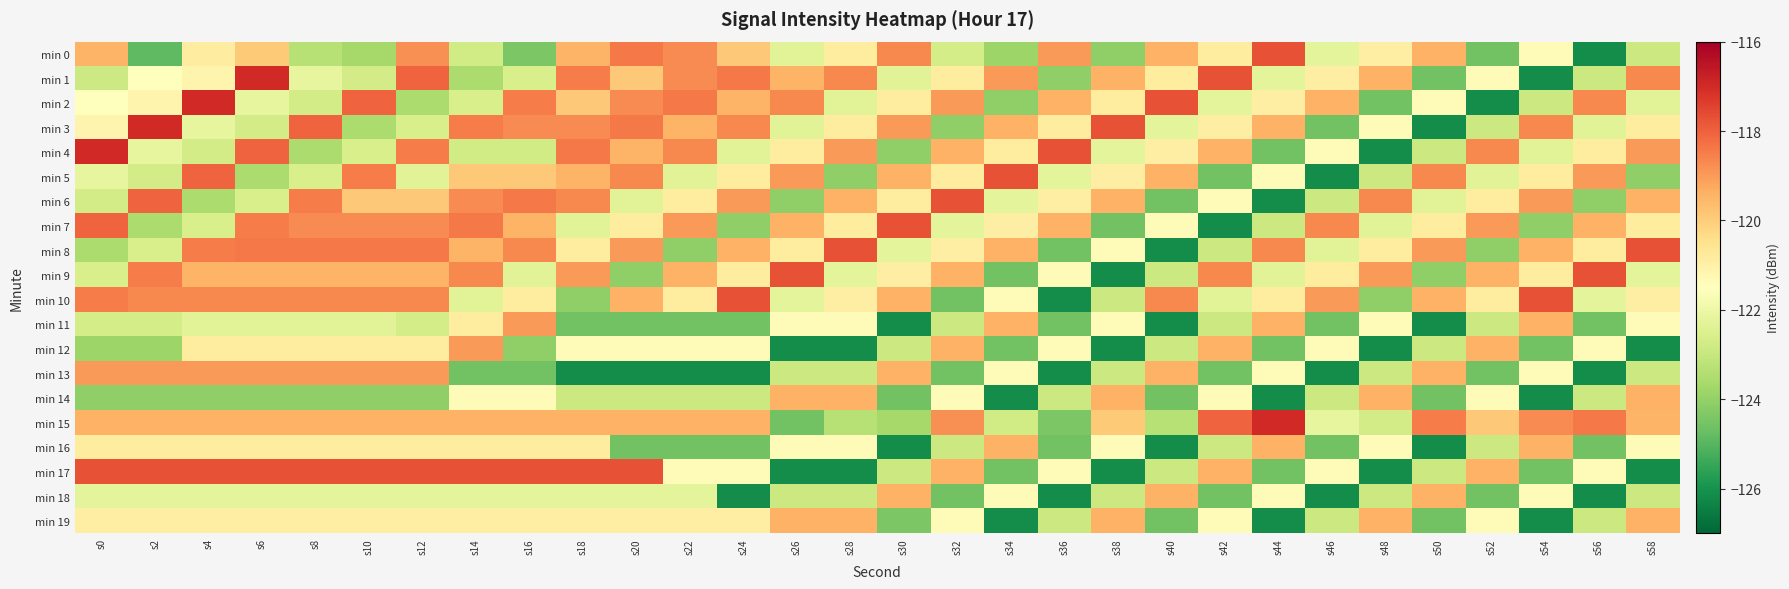

Reading left to right, transcribe all the data shown in this chart.

min 0: s0=-119.5	s2=-124.9	s4=-120.9	s6=-119.9	s8=-123.3	s10=-123.7	s12=-118.8	s14=-122.8	s16=-124.4	s18=-119.4	s20=-118.4	s22=-118.7	s24=-119.9	s26=-122.4	s28=-120.8	s30=-118.7	s32=-122.7	s34=-123.8	s36=-119.0	s38=-124.1	s40=-119.4	s42=-120.8	s44=-117.7	s46=-122.2	s48=-120.9	s50=-119.4	s52=-124.6	s54=-121.4	s56=-126.1	s58=-122.9
min 1: s0=-122.9	s2=-121.5	s4=-121.1	s6=-116.9	s8=-122.1	s10=-122.7	s12=-118.1	s14=-123.5	s16=-122.6	s18=-118.5	s20=-119.9	s22=-118.7	s24=-118.4	s26=-119.4	s28=-118.7	s30=-122.4	s32=-120.8	s34=-119.0	s36=-124.1	s38=-119.4	s40=-120.8	s42=-117.7	s44=-122.2	s46=-120.9	s48=-119.4	s50=-124.6	s52=-121.4	s54=-126.1	s56=-122.9	s58=-118.7
min 2: s0=-121.5	s2=-121.1	s4=-116.9	s6=-122.1	s8=-122.7	s10=-118.1	s12=-123.5	s14=-122.6	s16=-118.5	s18=-119.9	s20=-118.7	s22=-118.4	s24=-119.4	s26=-118.7	s28=-122.4	s30=-120.8	s32=-119.0	s34=-124.1	s36=-119.4	s38=-120.8	s40=-117.7	s42=-122.2	s44=-120.9	s46=-119.4	s48=-124.6	s50=-121.4	s52=-126.1	s54=-122.9	s56=-118.7	s58=-122.4
min 3: s0=-121.1	s2=-116.9	s4=-122.1	s6=-122.7	s8=-118.1	s10=-123.5	s12=-122.6	s14=-118.5	s16=-118.7	s18=-118.7	s20=-118.4	s22=-119.4	s24=-118.7	s26=-122.4	s28=-120.8	s30=-119.0	s32=-124.1	s34=-119.4	s36=-120.8	s38=-117.7	s40=-122.2	s42=-120.9	s44=-119.4	s46=-124.6	s48=-121.4	s50=-126.1	s52=-122.9	s54=-118.7	s56=-122.4	s58=-120.8
min 4: s0=-116.9	s2=-122.1	s4=-122.7	s6=-118.1	s8=-123.5	s10=-122.6	s12=-118.5	s14=-122.8	s16=-122.8	s18=-118.4	s20=-119.4	s22=-118.7	s24=-122.4	s26=-120.8	s28=-119.0	s30=-124.1	s32=-119.4	s34=-120.8	s36=-117.7	s38=-122.2	s40=-120.9	s42=-119.4	s44=-124.6	s46=-121.4	s48=-126.1	s50=-122.9	s52=-118.7	s54=-122.4	s56=-120.8	s58=-119.0
min 5: s0=-122.1	s2=-122.7	s4=-118.1	s6=-123.5	s8=-122.6	s10=-118.5	s12=-122.4	s14=-119.9	s16=-119.9	s18=-119.4	s20=-118.7	s22=-122.4	s24=-120.8	s26=-119.0	s28=-124.1	s30=-119.4	s32=-120.8	s34=-117.7	s36=-122.2	s38=-120.9	s40=-119.4	s42=-124.6	s44=-121.4	s46=-126.1	s48=-122.9	s50=-118.7	s52=-122.4	s54=-120.8	s56=-119.0	s58=-124.1
min 6: s0=-122.7	s2=-118.1	s4=-123.5	s6=-122.6	s8=-118.5	s10=-119.9	s12=-119.9	s14=-118.7	s16=-118.4	s18=-118.7	s20=-122.4	s22=-120.8	s24=-119.0	s26=-124.1	s28=-119.4	s30=-120.8	s32=-117.7	s34=-122.2	s36=-120.9	s38=-119.4	s40=-124.6	s42=-121.4	s44=-126.1	s46=-122.9	s48=-118.7	s50=-122.4	s52=-120.8	s54=-119.0	s56=-124.1	s58=-119.4
min 7: s0=-118.1	s2=-123.5	s4=-122.6	s6=-118.5	s8=-118.7	s10=-118.7	s12=-118.7	s14=-118.4	s16=-119.4	s18=-122.4	s20=-120.8	s22=-119.0	s24=-124.1	s26=-119.4	s28=-120.8	s30=-117.7	s32=-122.2	s34=-120.9	s36=-119.4	s38=-124.6	s40=-121.4	s42=-126.1	s44=-122.9	s46=-118.7	s48=-122.4	s50=-120.8	s52=-119.0	s54=-124.1	s56=-119.4	s58=-120.8
min 8: s0=-123.5	s2=-122.6	s4=-118.5	s6=-118.4	s8=-118.4	s10=-118.4	s12=-118.4	s14=-119.4	s16=-118.7	s18=-120.8	s20=-119.0	s22=-124.1	s24=-119.4	s26=-120.8	s28=-117.7	s30=-122.2	s32=-120.9	s34=-119.4	s36=-124.6	s38=-121.4	s40=-126.1	s42=-122.9	s44=-118.7	s46=-122.4	s48=-120.8	s50=-119.0	s52=-124.1	s54=-119.4	s56=-120.8	s58=-117.7
min 9: s0=-122.6	s2=-118.5	s4=-119.4	s6=-119.4	s8=-119.4	s10=-119.4	s12=-119.4	s14=-118.7	s16=-122.4	s18=-119.0	s20=-124.1	s22=-119.4	s24=-120.8	s26=-117.7	s28=-122.2	s30=-120.9	s32=-119.4	s34=-124.6	s36=-121.4	s38=-126.1	s40=-122.9	s42=-118.7	s44=-122.4	s46=-120.8	s48=-119.0	s50=-124.1	s52=-119.4	s54=-120.8	s56=-117.7	s58=-122.2
min 10: s0=-118.5	s2=-118.7	s4=-118.7	s6=-118.7	s8=-118.7	s10=-118.7	s12=-118.7	s14=-122.4	s16=-120.8	s18=-124.1	s20=-119.4	s22=-120.8	s24=-117.7	s26=-122.2	s28=-120.9	s30=-119.4	s32=-124.6	s34=-121.4	s36=-126.1	s38=-122.9	s40=-118.7	s42=-122.4	s44=-120.8	s46=-119.0	s48=-124.1	s50=-119.4	s52=-120.8	s54=-117.7	s56=-122.2	s58=-120.9
min 11: s0=-122.7	s2=-122.7	s4=-122.4	s6=-122.4	s8=-122.4	s10=-122.4	s12=-122.7	s14=-120.8	s16=-119.0	s18=-124.6	s20=-124.6	s22=-124.6	s24=-124.6	s26=-121.4	s28=-121.4	s30=-126.1	s32=-122.9	s34=-119.4	s36=-124.6	s38=-121.4	s40=-126.1	s42=-122.9	s44=-119.4	s46=-124.6	s48=-121.4	s50=-126.1	s52=-122.9	s54=-119.4	s56=-124.6	s58=-121.4
min 12: s0=-123.8	s2=-123.8	s4=-120.8	s6=-120.8	s8=-120.8	s10=-120.8	s12=-120.8	s14=-119.0	s16=-124.1	s18=-121.4	s20=-121.4	s22=-121.4	s24=-121.4	s26=-126.1	s28=-126.1	s30=-122.9	s32=-119.4	s34=-124.6	s36=-121.4	s38=-126.1	s40=-122.9	s42=-119.4	s44=-124.6	s46=-121.4	s48=-126.1	s50=-122.9	s52=-119.4	s54=-124.6	s56=-121.4	s58=-126.1
min 13: s0=-119.0	s2=-119.0	s4=-119.0	s6=-119.0	s8=-119.0	s10=-119.0	s12=-119.0	s14=-124.6	s16=-124.6	s18=-126.1	s20=-126.1	s22=-126.1	s24=-126.1	s26=-122.9	s28=-122.9	s30=-119.4	s32=-124.6	s34=-121.4	s36=-126.1	s38=-122.9	s40=-119.4	s42=-124.6	s44=-121.4	s46=-126.1	s48=-122.9	s50=-119.4	s52=-124.6	s54=-121.4	s56=-126.1	s58=-122.9
min 14: s0=-124.1	s2=-124.1	s4=-124.1	s6=-124.1	s8=-124.1	s10=-124.1	s12=-124.1	s14=-121.4	s16=-121.4	s18=-122.9	s20=-122.9	s22=-122.9	s24=-122.9	s26=-119.4	s28=-119.4	s30=-124.6	s32=-121.4	s34=-126.1	s36=-122.9	s38=-119.4	s40=-124.6	s42=-121.4	s44=-126.1	s46=-122.9	s48=-119.4	s50=-124.6	s52=-121.4	s54=-126.1	s56=-122.9	s58=-119.4
min 15: s0=-119.4	s2=-119.4	s4=-119.4	s6=-119.4	s8=-119.4	s10=-119.4	s12=-119.4	s14=-119.4	s16=-119.4	s18=-119.4	s20=-119.4	s22=-119.4	s24=-119.4	s26=-124.6	s28=-123.3	s30=-123.7	s32=-118.8	s34=-122.8	s36=-124.4	s38=-119.9	s40=-123.3	s42=-118.1	s44=-116.9	s46=-122.1	s48=-122.7	s50=-118.5	s52=-119.9	s54=-118.7	s56=-118.4	s58=-119.4
min 16: s0=-120.8	s2=-120.8	s4=-120.8	s6=-120.8	s8=-120.8	s10=-120.8	s12=-120.8	s14=-120.8	s16=-120.8	s18=-120.8	s20=-124.6	s22=-124.6	s24=-124.6	s26=-121.4	s28=-121.4	s30=-126.1	s32=-122.9	s34=-119.4	s36=-124.6	s38=-121.4	s40=-126.1	s42=-122.9	s44=-119.4	s46=-124.6	s48=-121.4	s50=-126.1	s52=-122.9	s54=-119.4	s56=-124.6	s58=-121.4
min 17: s0=-117.7	s2=-117.7	s4=-117.7	s6=-117.7	s8=-117.7	s10=-117.7	s12=-117.7	s14=-117.7	s16=-117.7	s18=-117.7	s20=-117.7	s22=-121.4	s24=-121.4	s26=-126.1	s28=-126.1	s30=-122.9	s32=-119.4	s34=-124.6	s36=-121.4	s38=-126.1	s40=-122.9	s42=-119.4	s44=-124.6	s46=-121.4	s48=-126.1	s50=-122.9	s52=-119.4	s54=-124.6	s56=-121.4	s58=-126.1
min 18: s0=-122.2	s2=-122.2	s4=-122.2	s6=-122.2	s8=-122.2	s10=-122.2	s12=-122.2	s14=-122.2	s16=-122.2	s18=-122.2	s20=-122.2	s22=-122.2	s24=-126.1	s26=-122.9	s28=-122.9	s30=-119.4	s32=-124.6	s34=-121.4	s36=-126.1	s38=-122.9	s40=-119.4	s42=-124.6	s44=-121.4	s46=-126.1	s48=-122.9	s50=-119.4	s52=-124.6	s54=-121.4	s56=-126.1	s58=-122.9
min 19: s0=-120.9	s2=-120.9	s4=-120.9	s6=-120.9	s8=-120.9	s10=-120.9	s12=-120.9	s14=-120.9	s16=-120.9	s18=-120.9	s20=-120.9	s22=-120.9	s24=-120.9	s26=-119.4	s28=-119.4	s30=-124.4	s32=-121.4	s34=-126.1	s36=-122.9	s38=-119.4	s40=-124.6	s42=-121.4	s44=-126.1	s46=-122.9	s48=-119.4	s50=-124.6	s52=-121.4	s54=-126.1	s56=-122.9	s58=-119.4